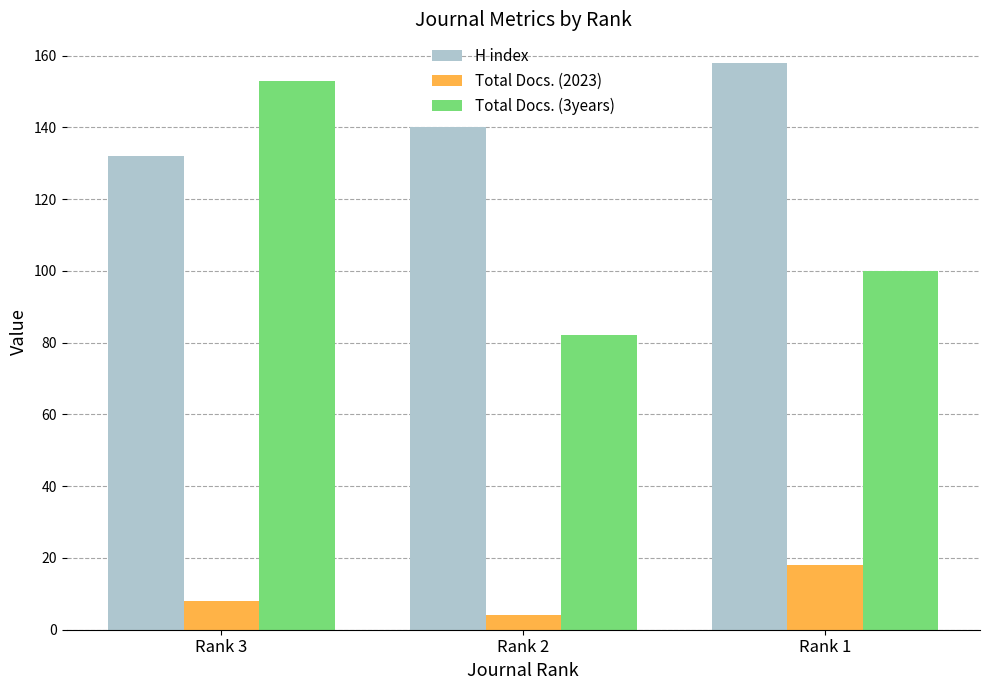

What is the maximum value shown in the chart?

158